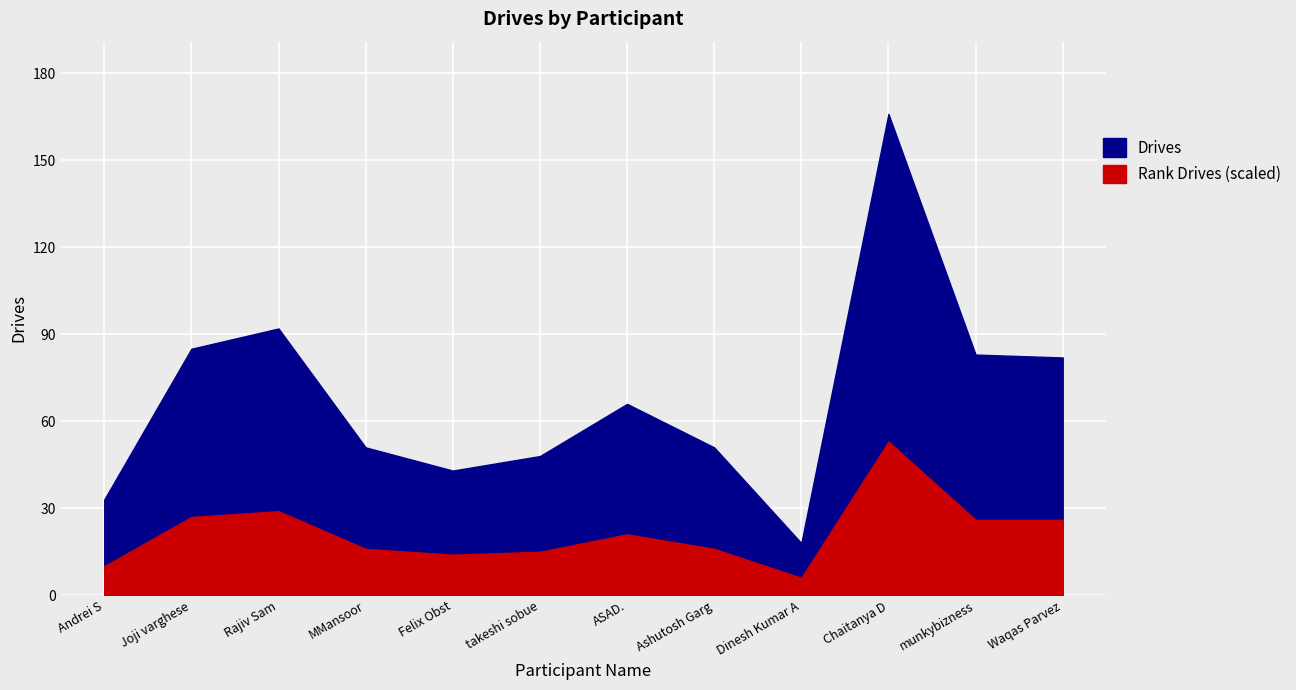

How many values exceed 66?

5